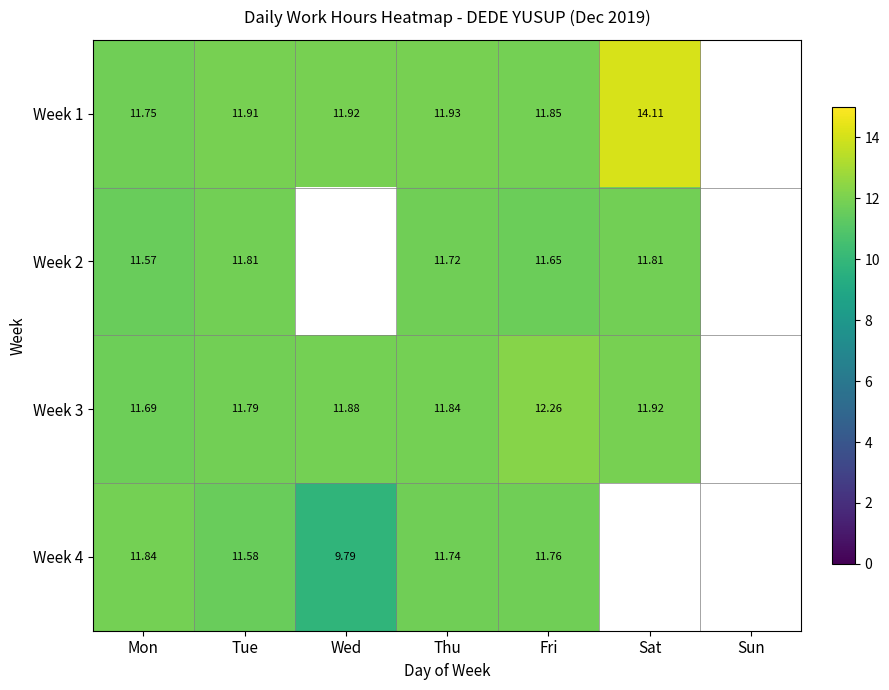

At how many categories does at least one series exceed 9?

6